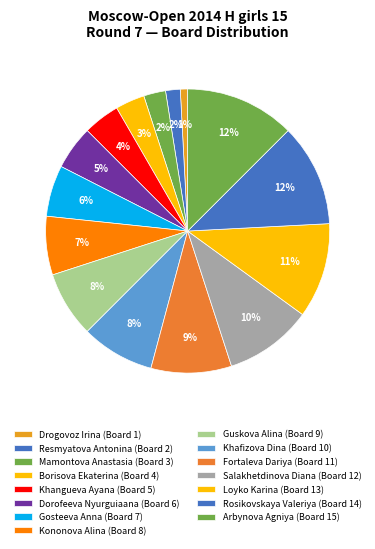

True or false: Arbynova Agniya accounts for 6% of the total.

False